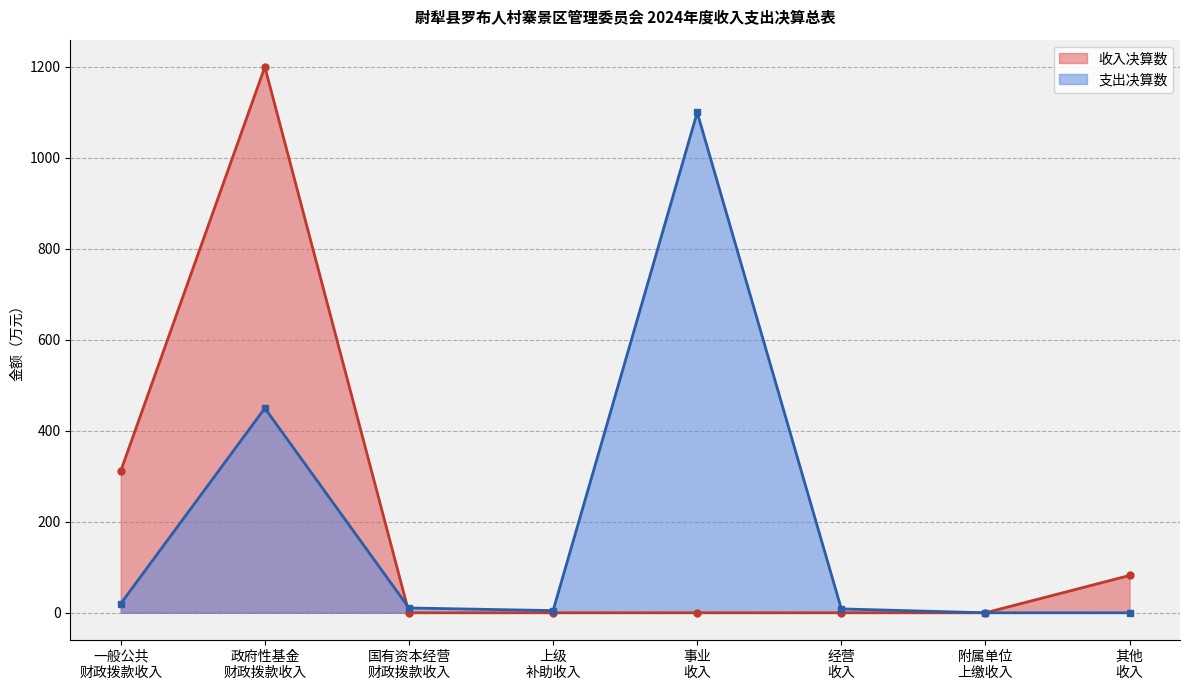

The chart shows a value of 82.0 at 其他
收入. True or false?

True